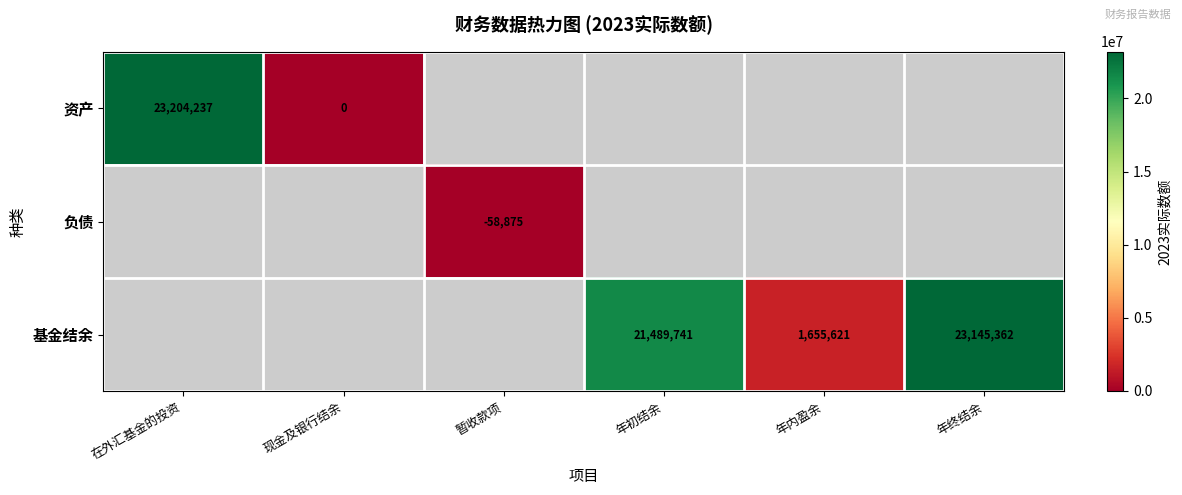

Is the value of 负债 at 暂收款项 greater than the value of 基金结余 at 年初结余?

No